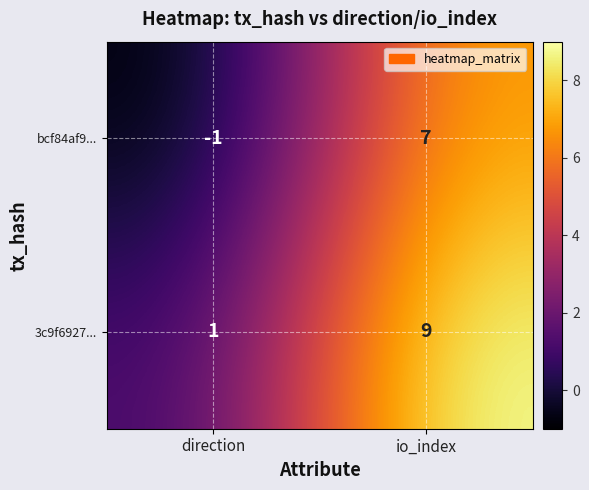

What is the average value of the 3c9f6927... series?

5